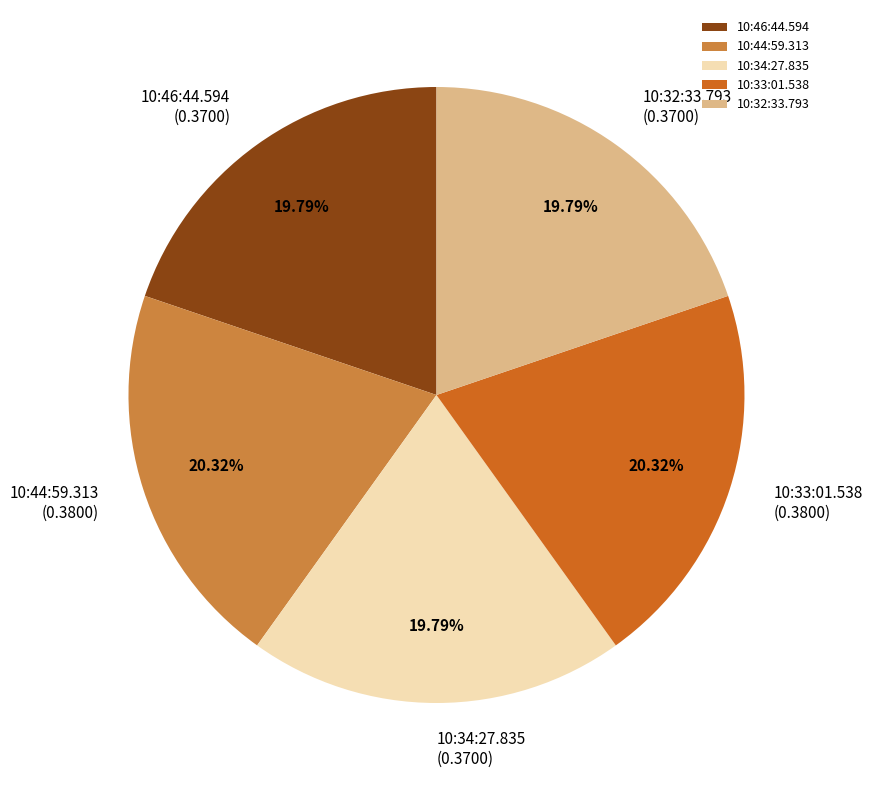

To the nearest percent, what portion does 10:44:59.313 represent?

20%